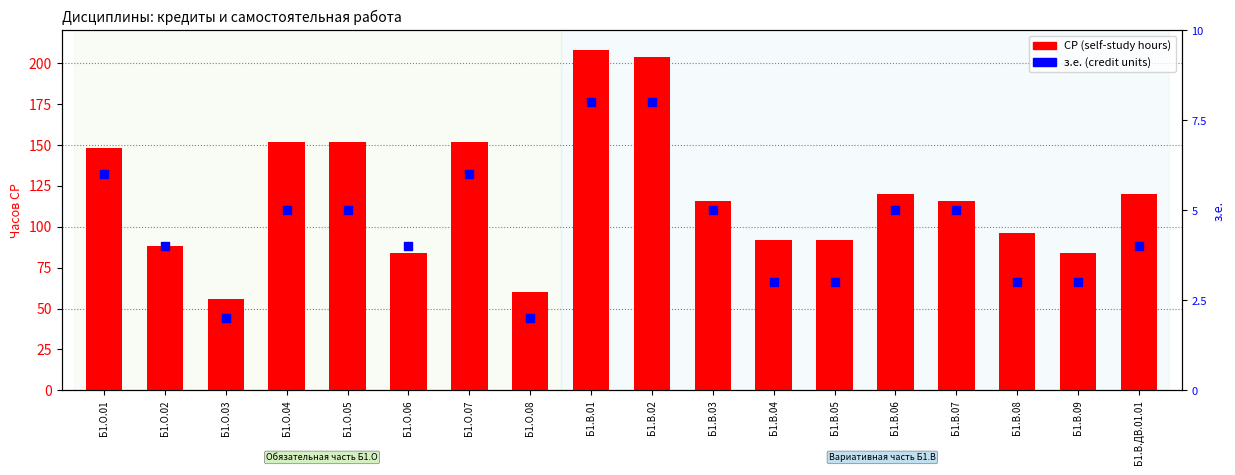

Which series has the largest Y range (max minus min)?

СР (self-study hours)